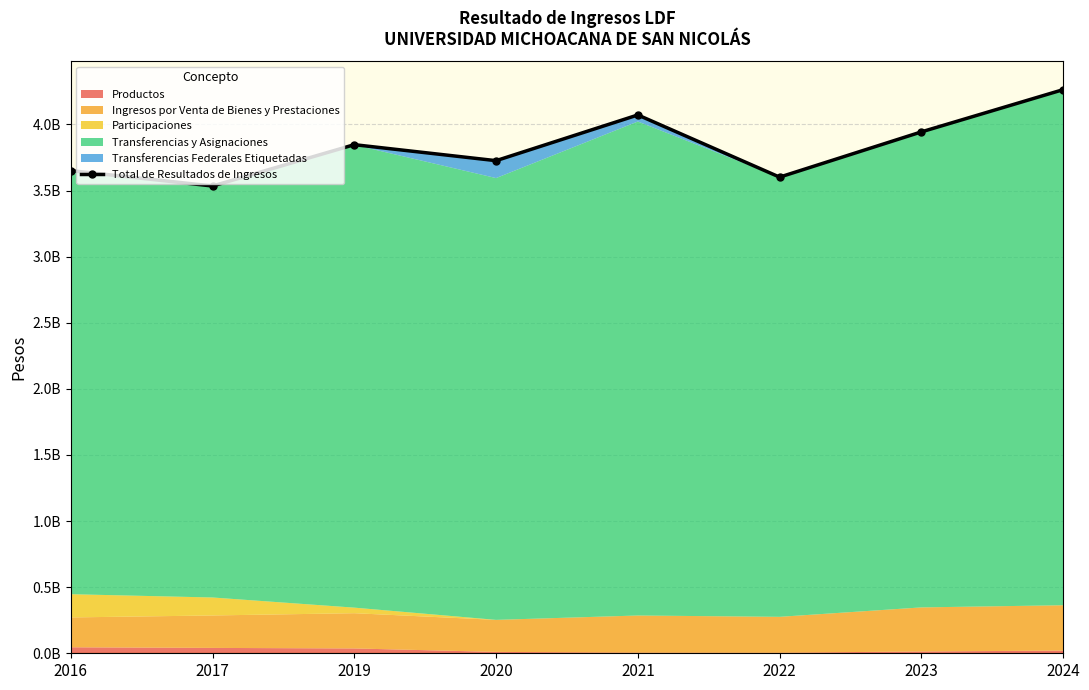

The value at 2023 is 2757116315.5. True or false?

False